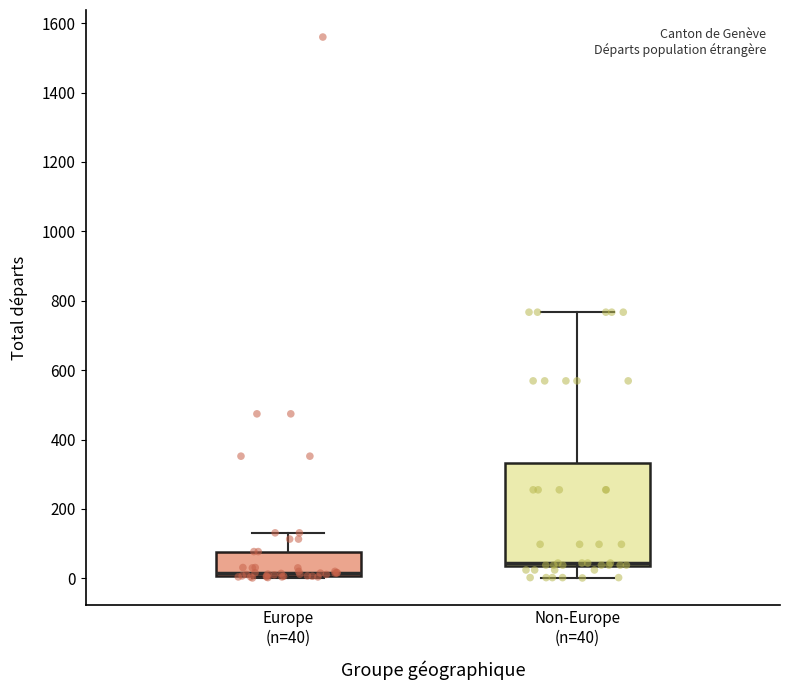

Which box has the highest median line?

Non-Europe (n=40)